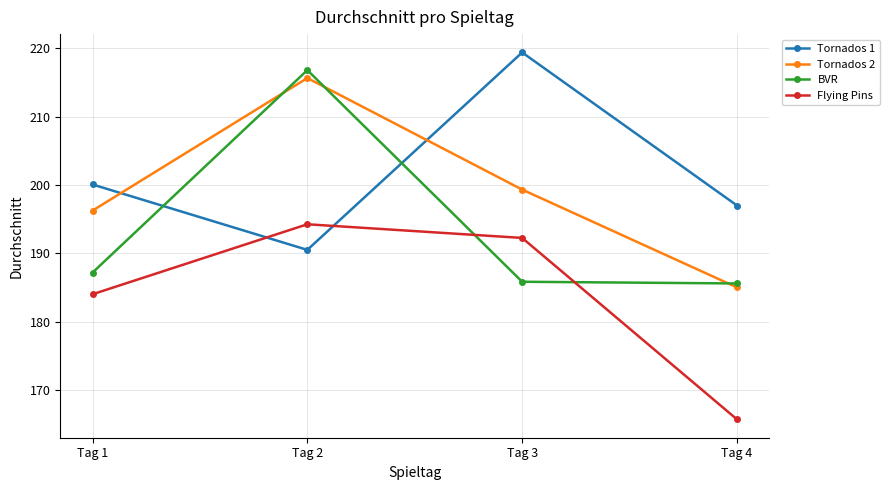

True or false: Tornados 1 and Tornados 2 intersect in this chart.

True